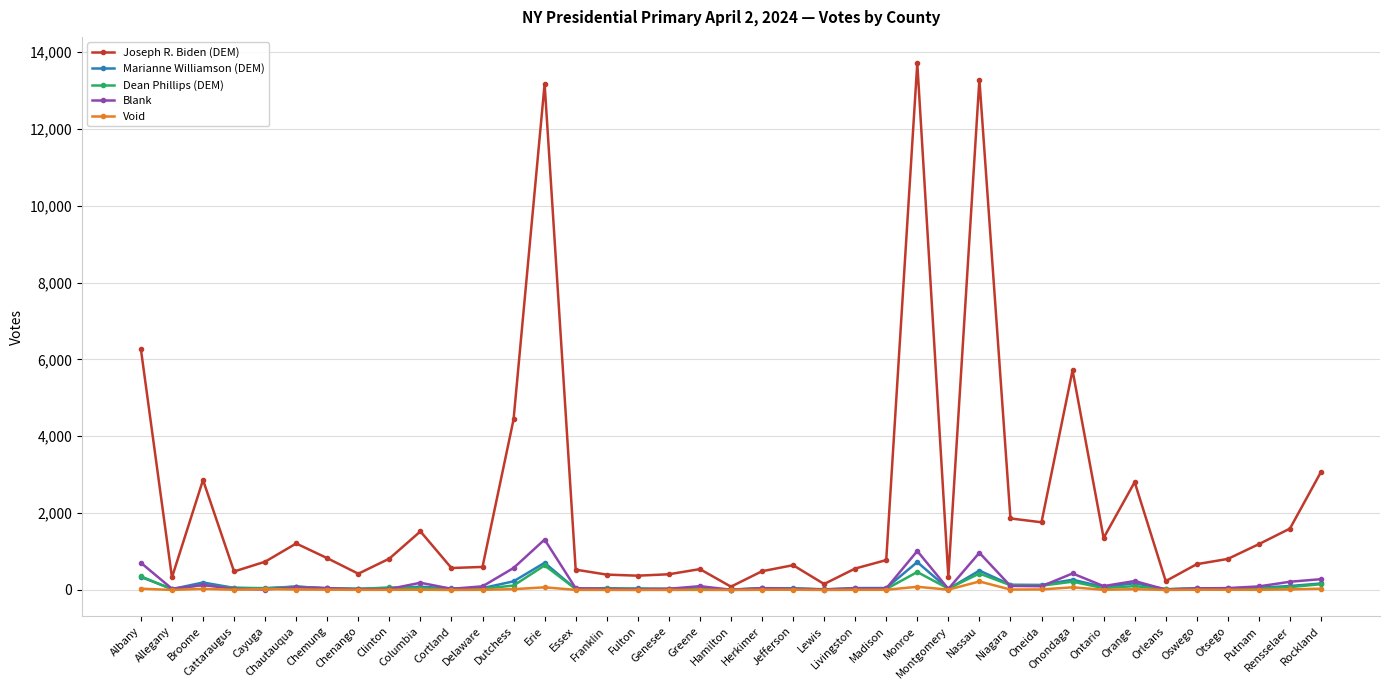

True or false: Joseph R. Biden (DEM) has more than 1 interior local peaks.

True